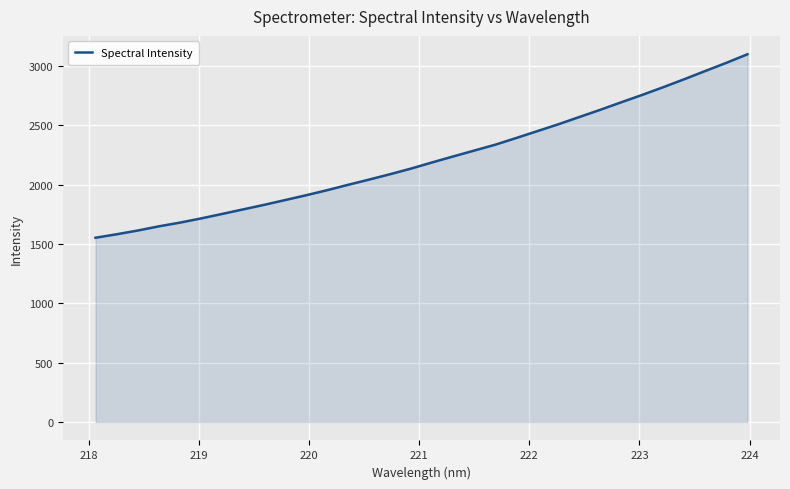

True or false: there are more than 1 points higher than both neighbors.

False